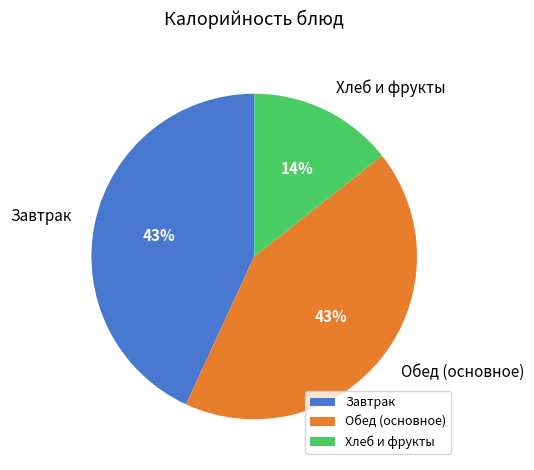

To the nearest percent, what is the difference between the largest and smallest slice percentages?

29%